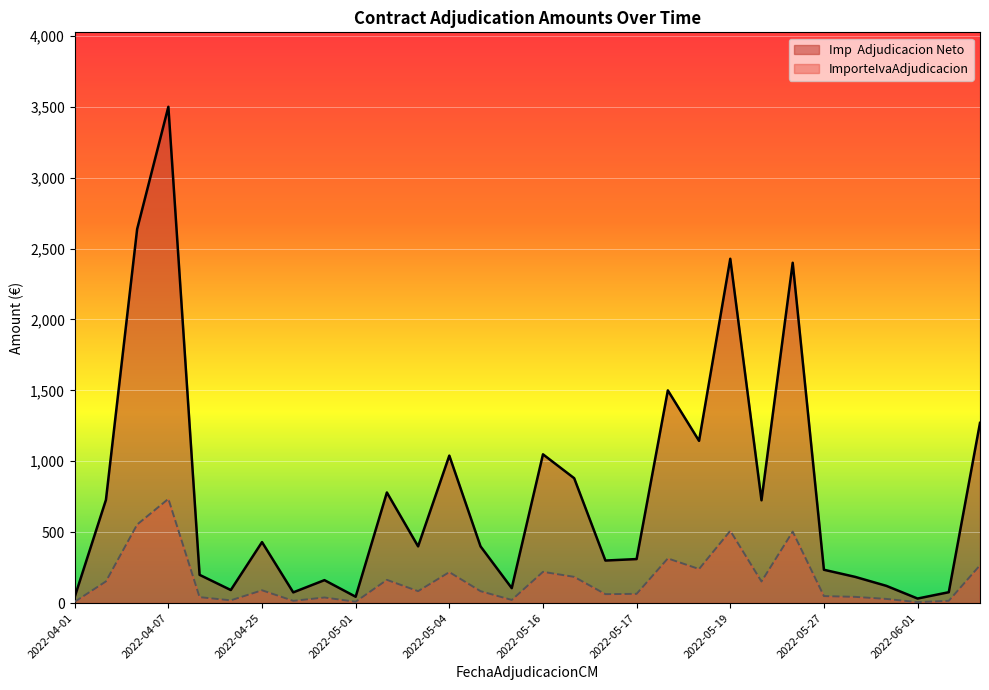

Which has a higher value, 2022-04-06 or 2022-05-17?

2022-04-06